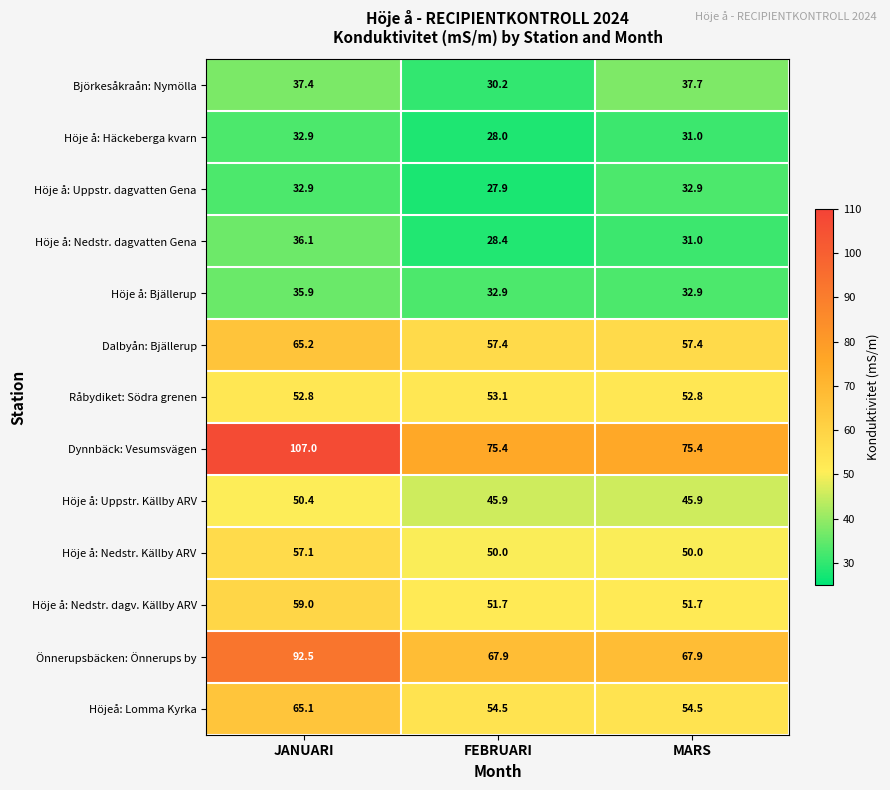

What is the difference between the maximum and second lowest values in the Dalbyån: Bjällerup series?

7.8